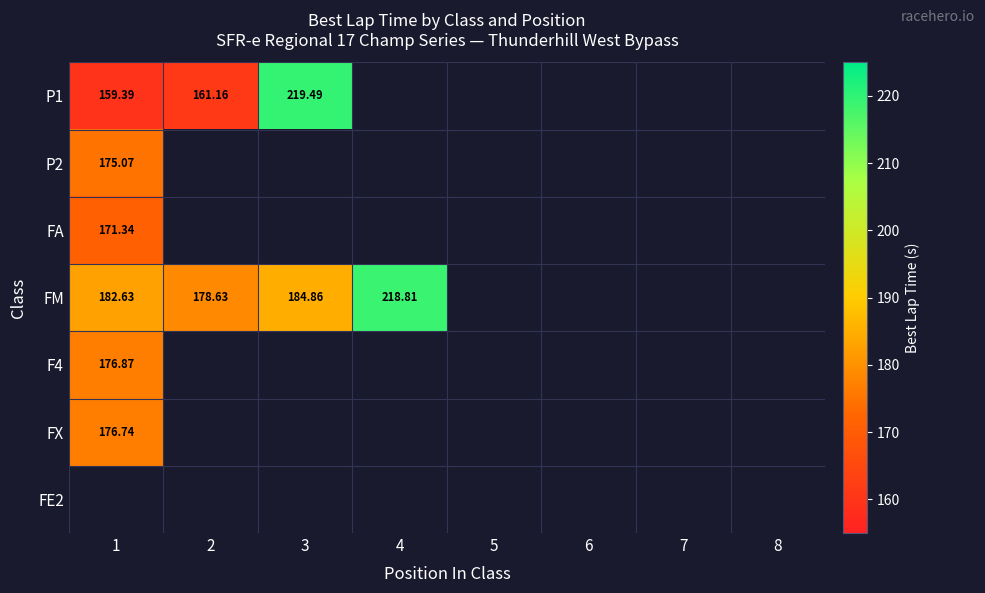

List the labels in order of P2 value, largest first.

1, 2, 3, 4, 5, 6, 7, 8